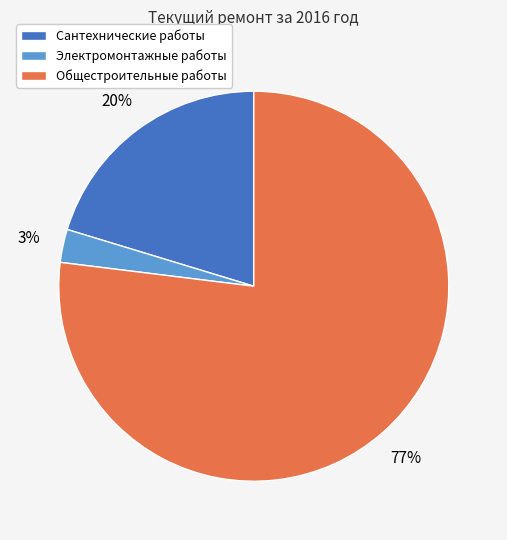

What percentage is the Общестроительные работы slice, to the nearest percent?

77%